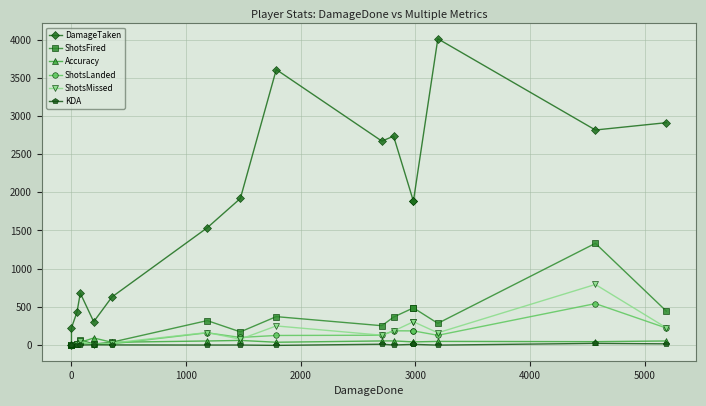

Reading left to right, what are all the values shown in this chart?

DamageTaken: 0.0	222.0	427.0	677.0	302.0	627.0	1535.0	1920.0	3611.0	2672.0	2737.0	1884.0	1884.0	4015.0	2818.0	2914.0
ShotsFired: 0.0	1.0	14.0	65.0	9.0	34.0	317.0	169.0	369.0	250.0	363.0	484.0	484.0	281.0	1331.0	441.0
Accuracy: 0.0	0.0	28.6	32.3	88.9	32.4	49.5	56.8	33.1	50.0	50.4	37.6	37.6	44.1	40.6	49.7
ShotsLanded: 0.0	0.0	4.0	21.0	8.0	11.0	157.0	96.0	122.0	125.0	183.0	182.0	182.0	124.0	540.0	219.0
ShotsMissed: 0.0	1.0	10.0	44.0	1.0	23.0	160.0	73.0	247.0	125.0	180.0	302.0	302.0	157.0	791.0	222.0
KDA: 0.0	-1.0	-2.0	-3.0	-1.0	-2.0	-3.7	-3.3	-8.3	7.0	-3.3	5.0	5.0	-4.7	18.0	12.0